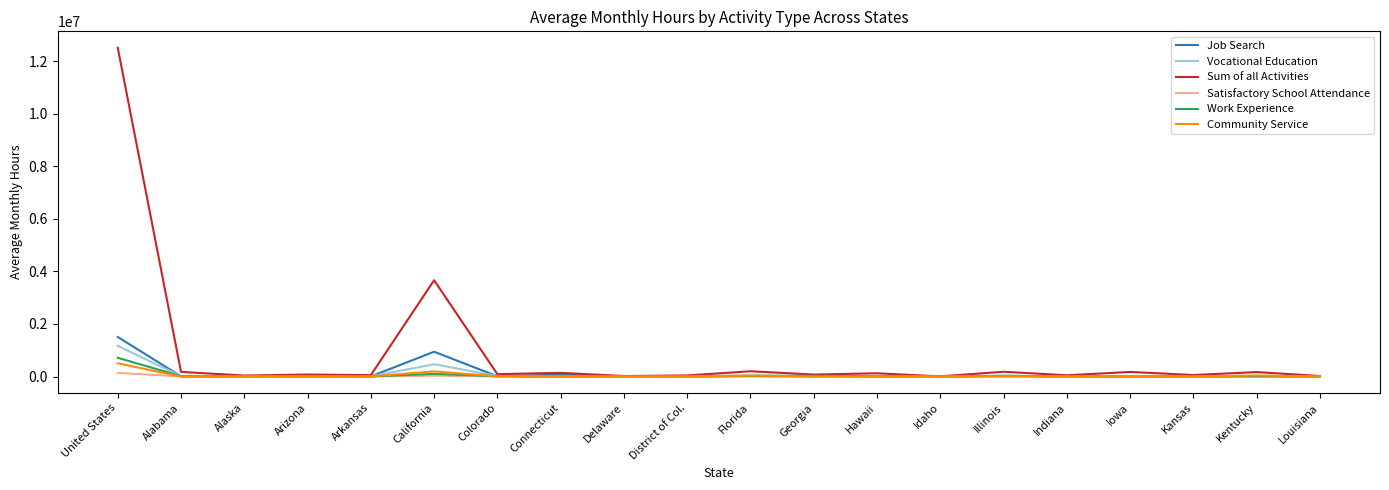

Which series has the largest range (max minus min)?

Sum of all Activities